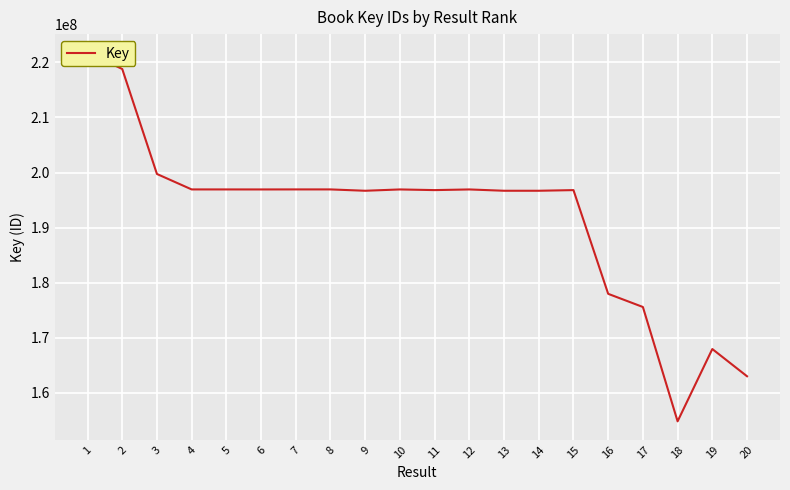

What value does the data have at 18, to the nearest 50?

154802550